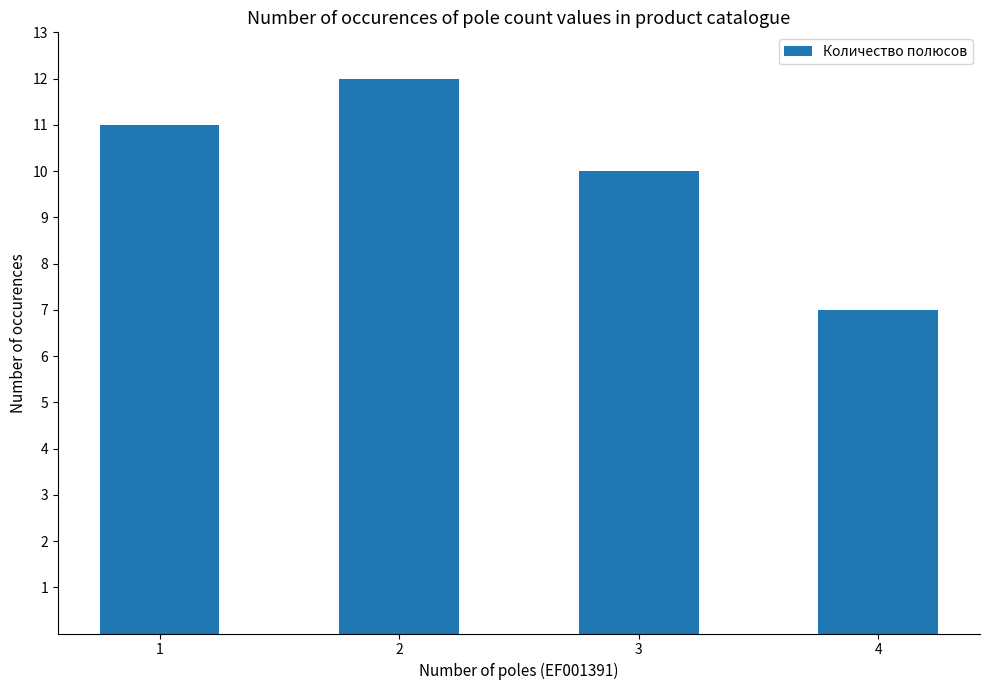

Does the chart contain stacked bars?

No